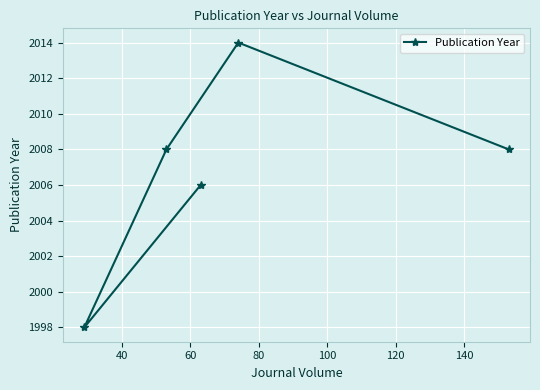

How many lines are shown in the chart?

1